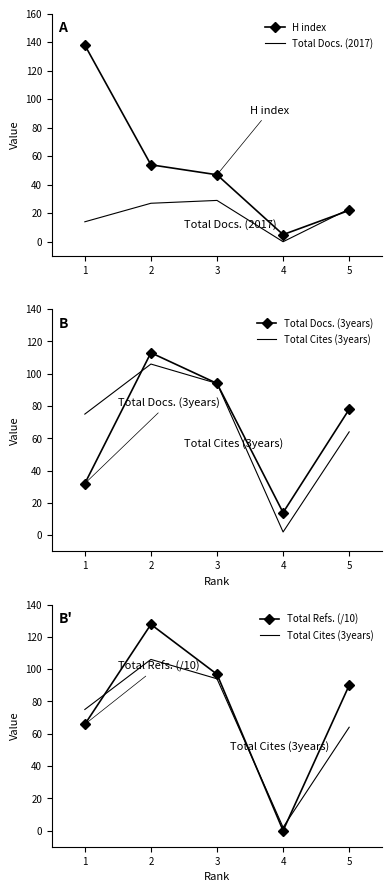

What is the maximum value for H index?

138